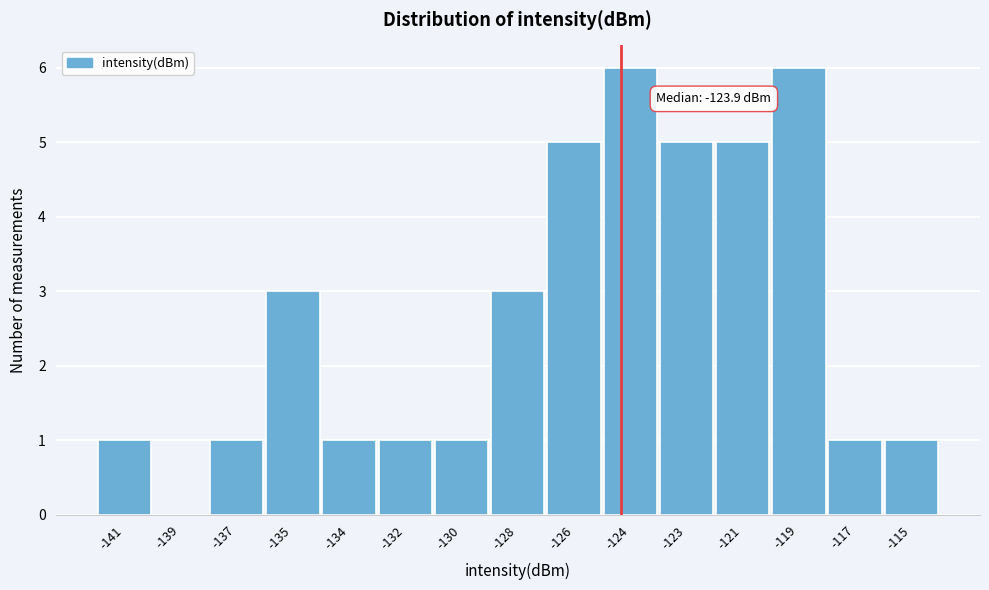

Reading left to right, extract all data points from this chart.

-141=1	-139=0	-137=1	-135=3	-134=1	-132=1	-130=1	-128=3	-126=5	-124=6	-123=5	-121=5	-119=6	-117=1	-115=1